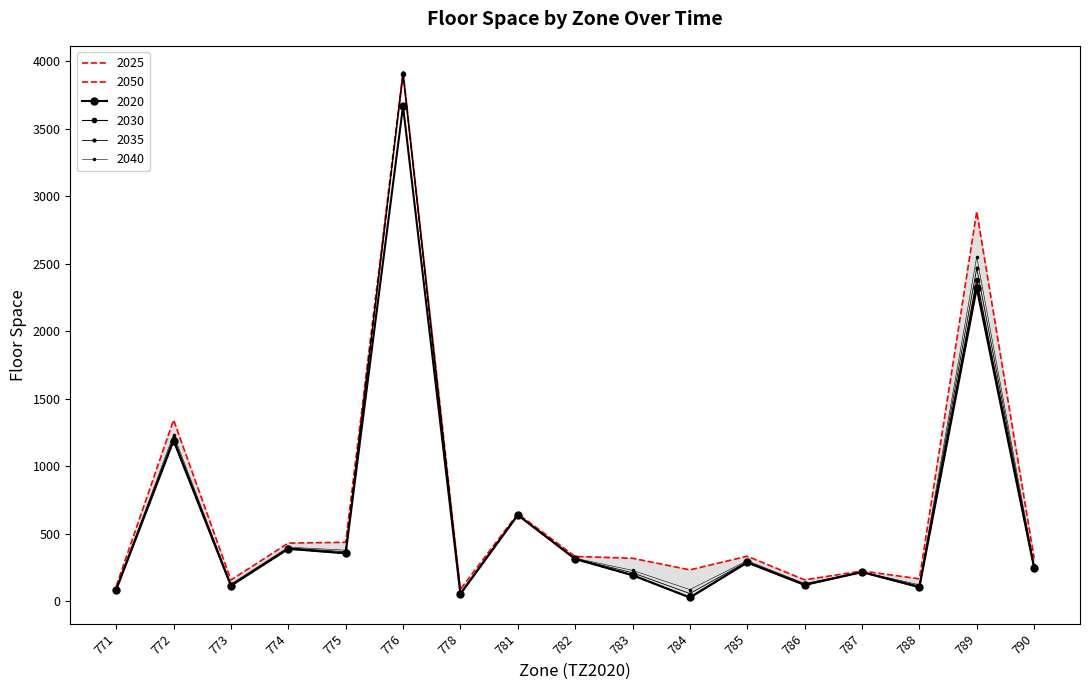

The value of 2040 at 774 is 658.7. True or false?

False